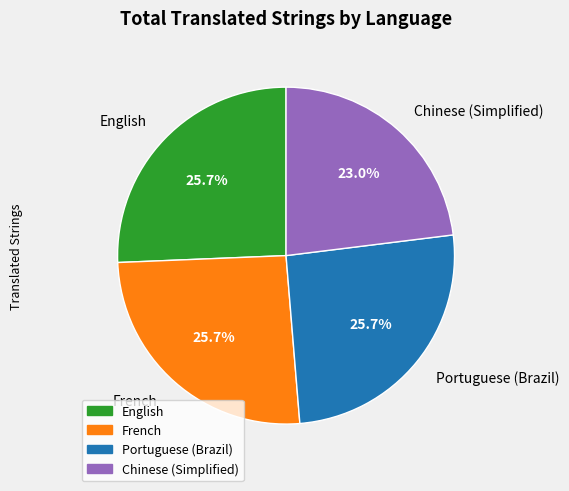

Is there any slice that represents more than half of the pie?

No